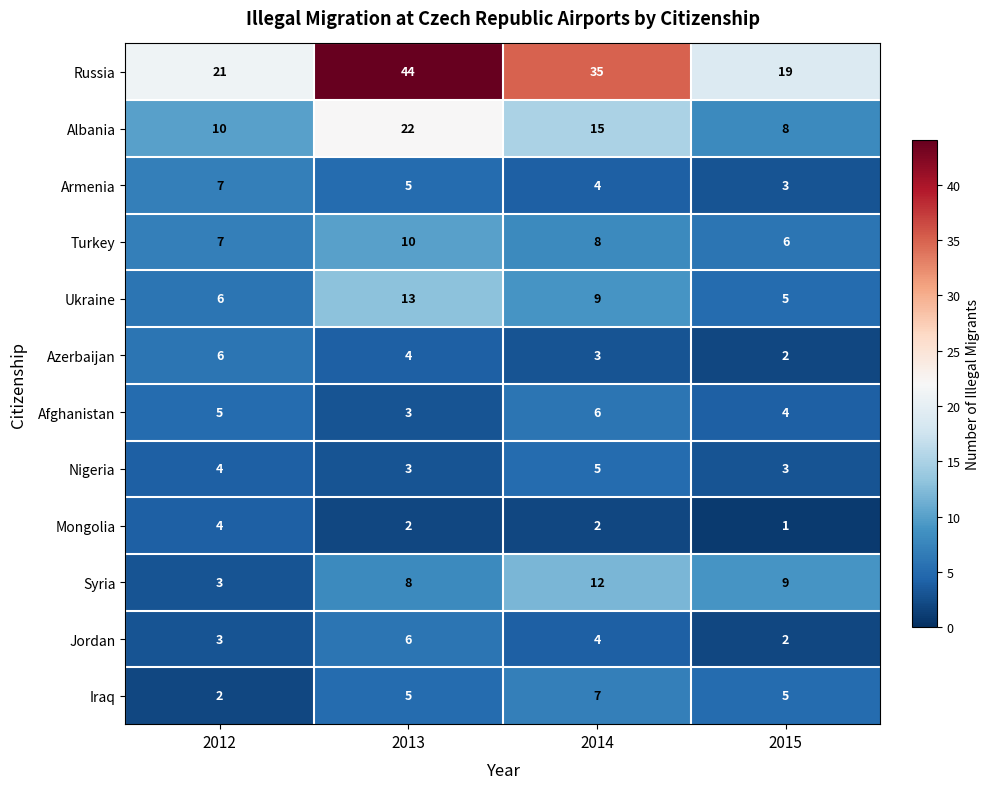

What is the difference between the maximum and minimum values in the Albania series?

14